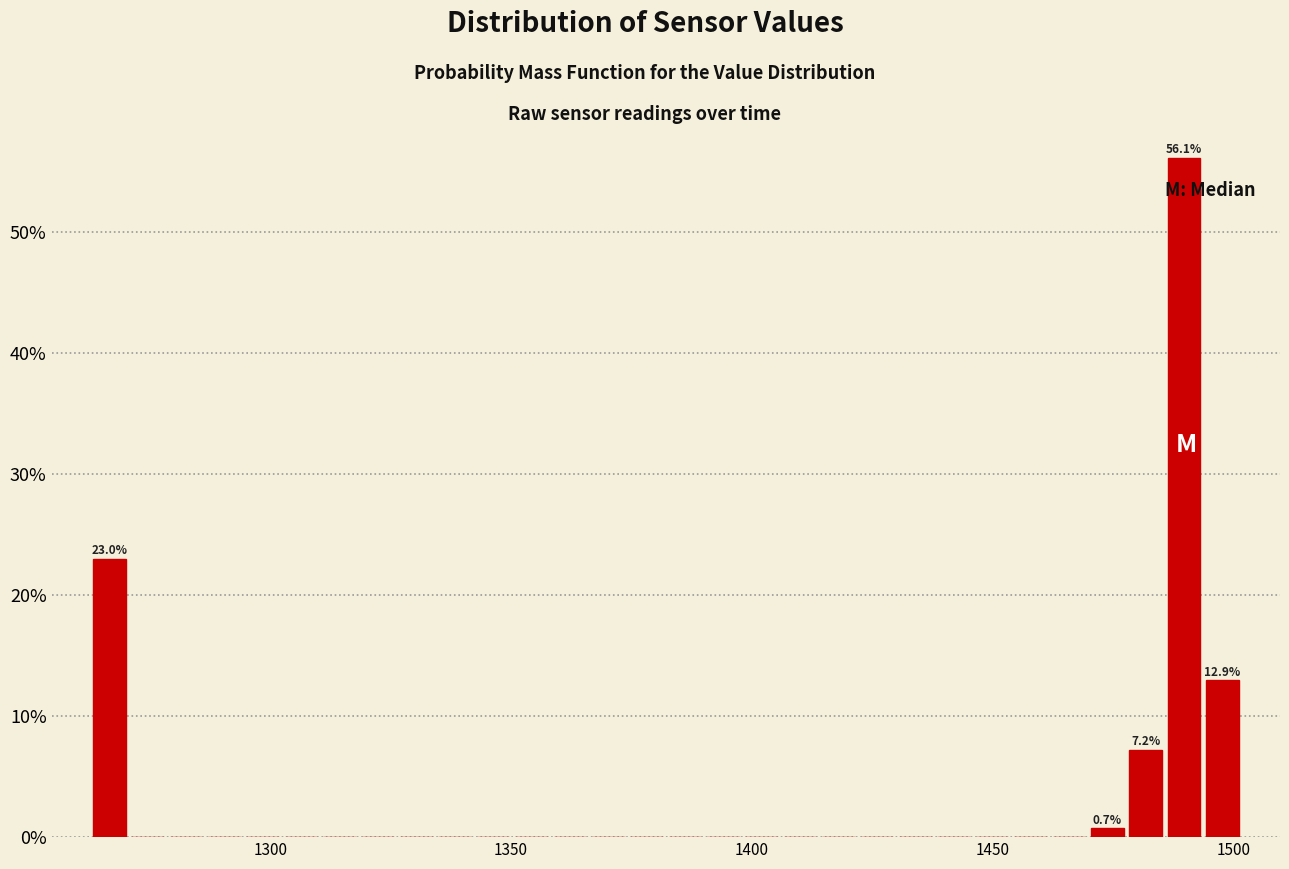

Read against the x-axis, roughly where is the centre of the tallest bar?

1490